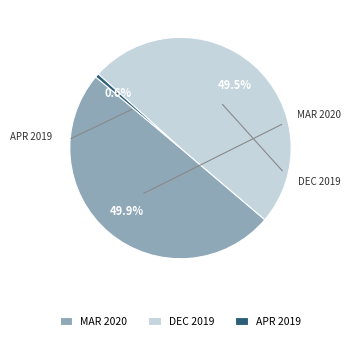

Does DEC 2019 represent more than half of the total?

No